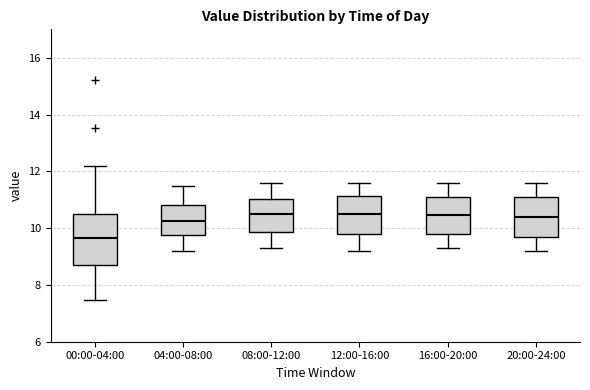

Where does the lower whisker of the box for 00:00-04:00 end on the y-axis? The values are not printed on the chart, so give them approximately, as read against the axis.

7.4